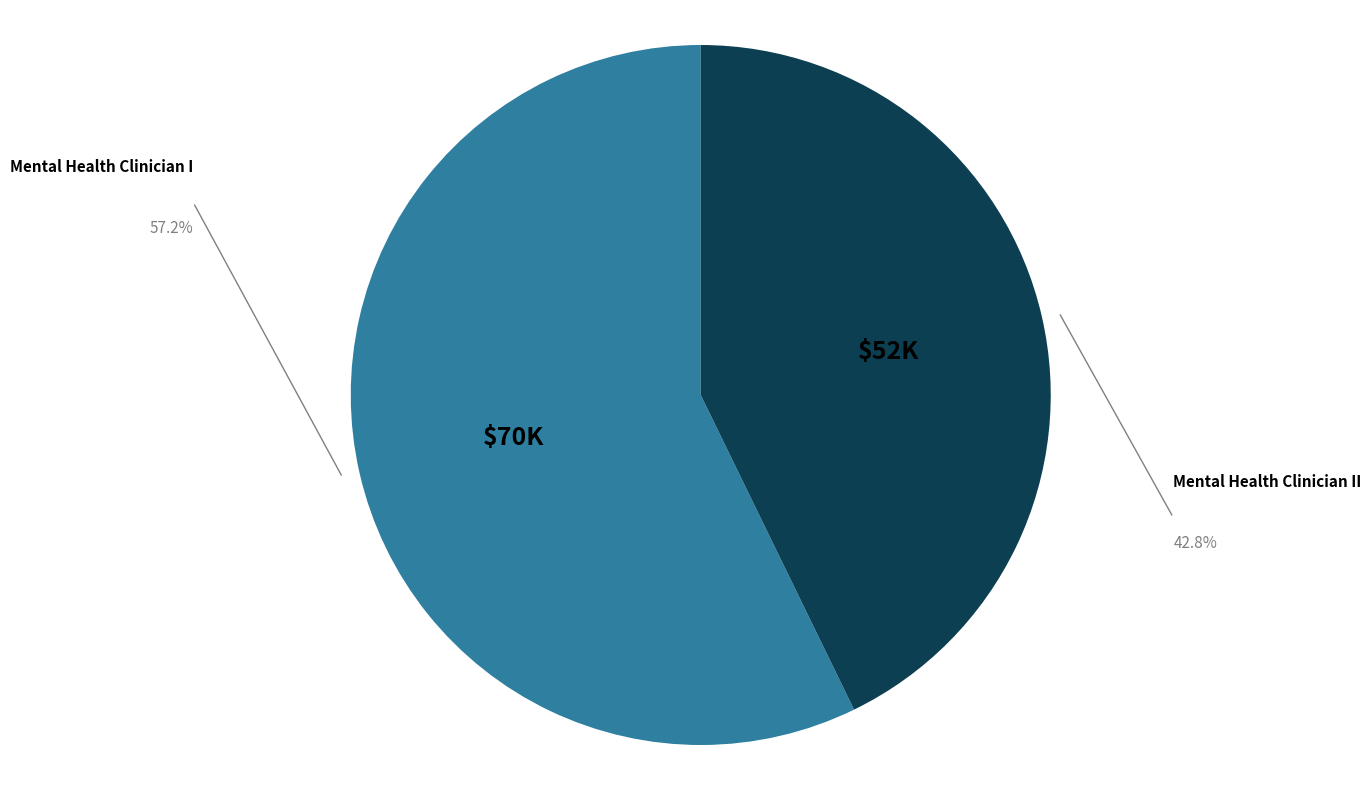

Does any single category account for the majority?

Yes